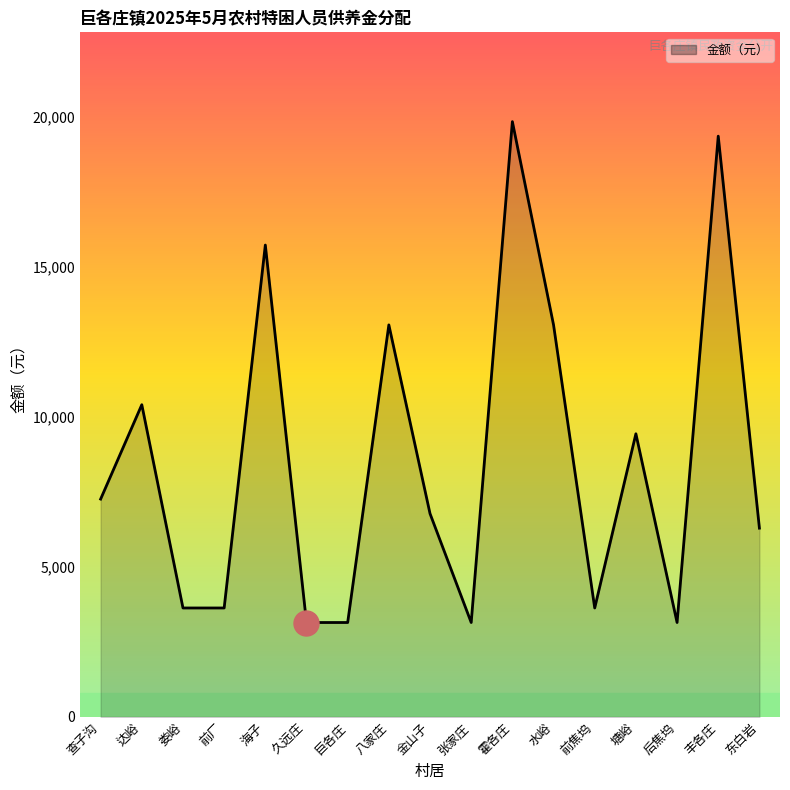

What is the difference between the second highest and minimum values?

16199